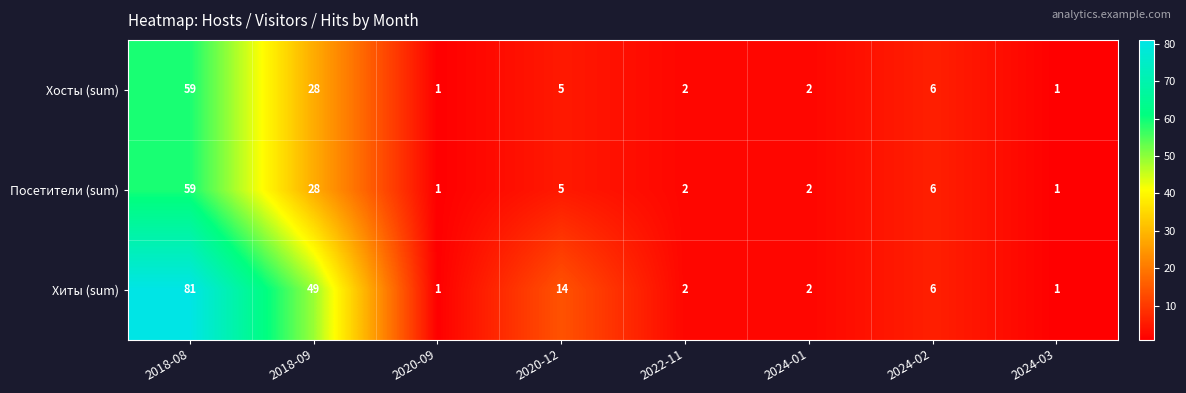

At which label is Посетители (sum) closest to 30?

2018-09